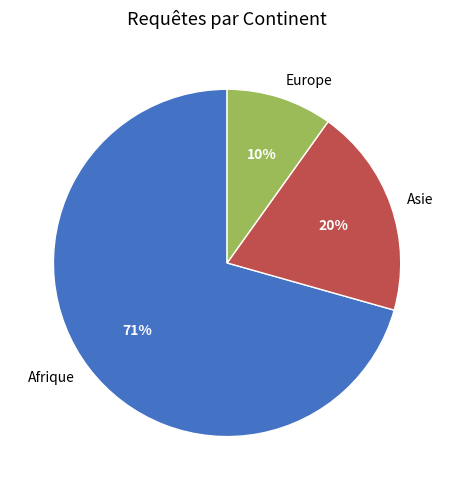

Combined, do Europe and Asie account for over 50%?

No